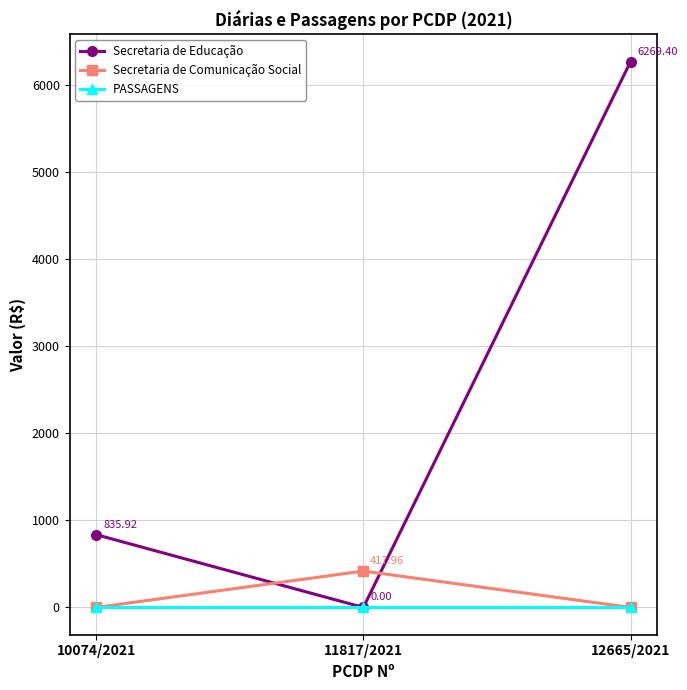

What is the difference between the maximum and minimum values in the Secretaria de Educação series?

6269.4